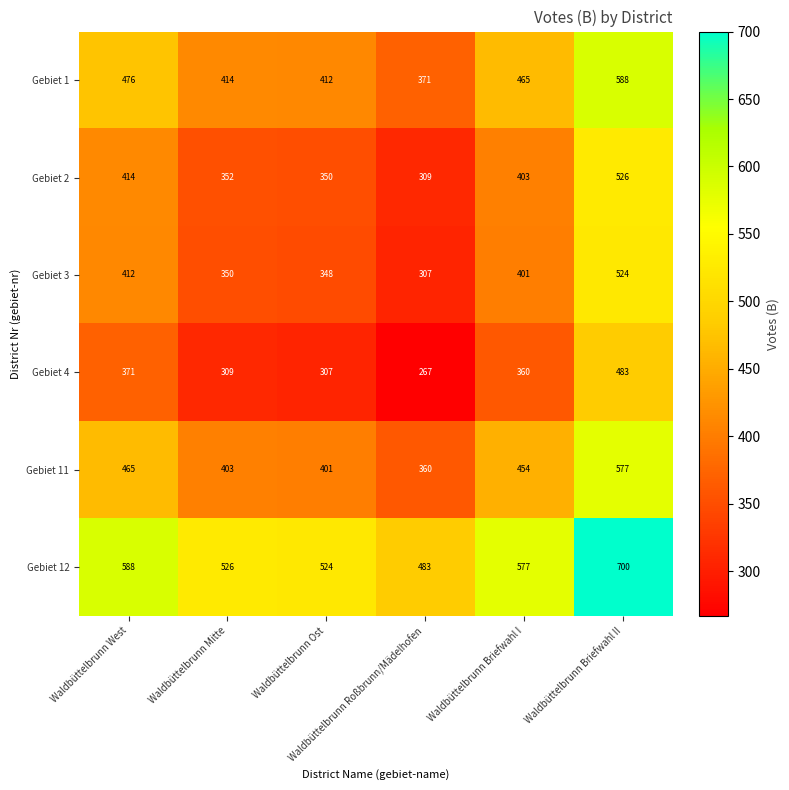

At how many categories does at least one series exceed 329?

6